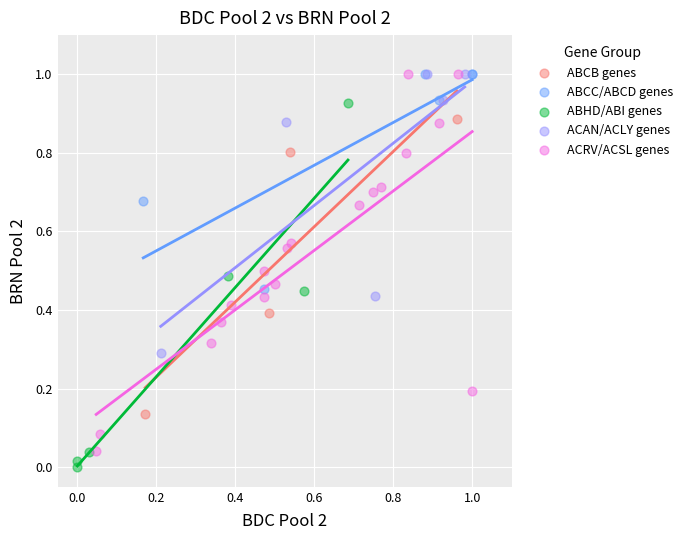

What are all the series names shown in the legend?

ABCB genes, ABCC/ABCD genes, ABHD/ABI genes, ACAN/ACLY genes, ACRV/ACSL genes